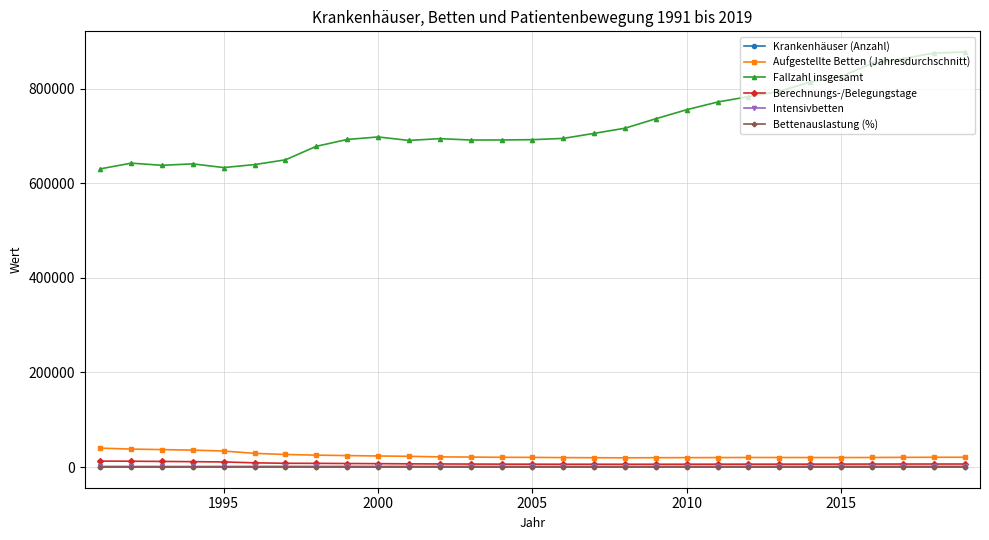

Which series has the largest range (max minus min)?

Fallzahl insgesamt